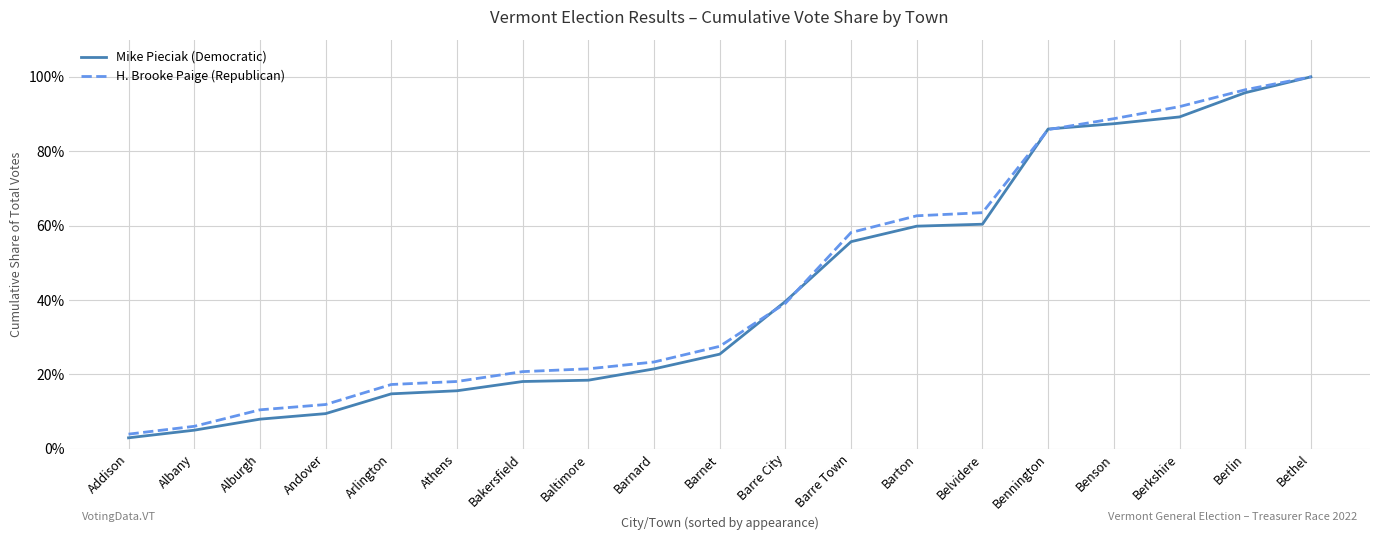

Rank the categories by H. Brooke Paige (Republican) value from highest to lowest.

Bethel, Berlin, Berkshire, Benson, Bennington, Belvidere, Barton, Barre Town, Barre City, Barnet, Barnard, Baltimore, Bakersfield, Athens, Arlington, Andover, Alburgh, Albany, Addison